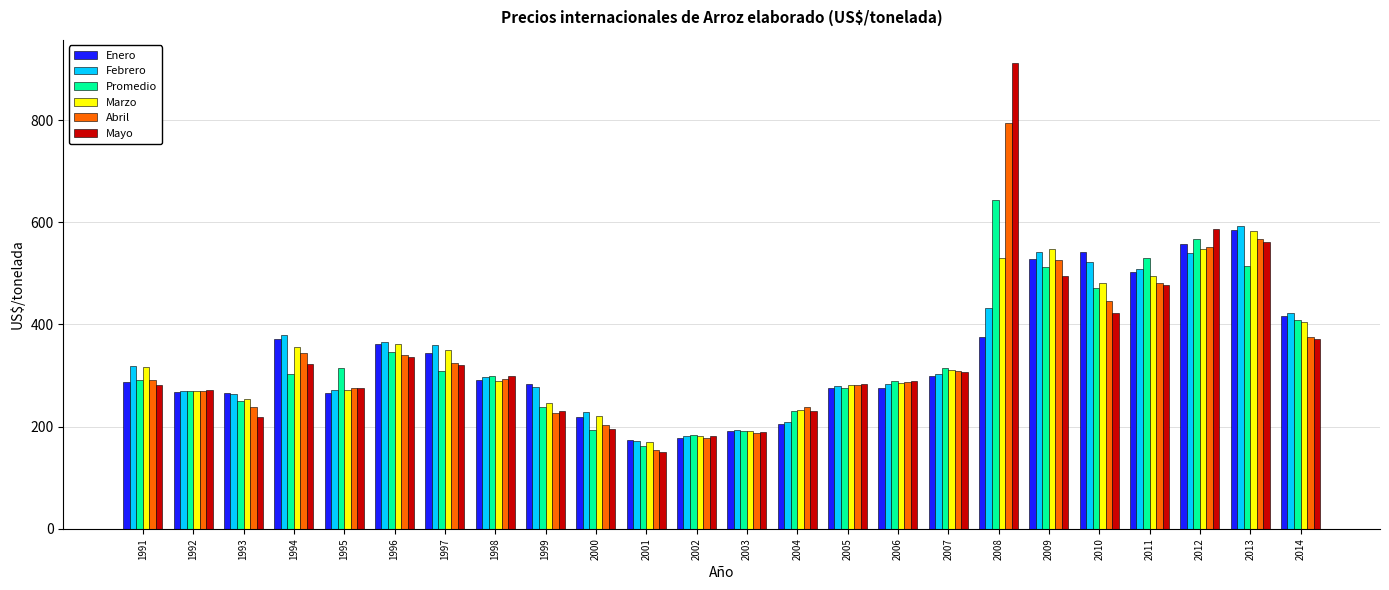

At which category is the sum across all series the highest?

2008